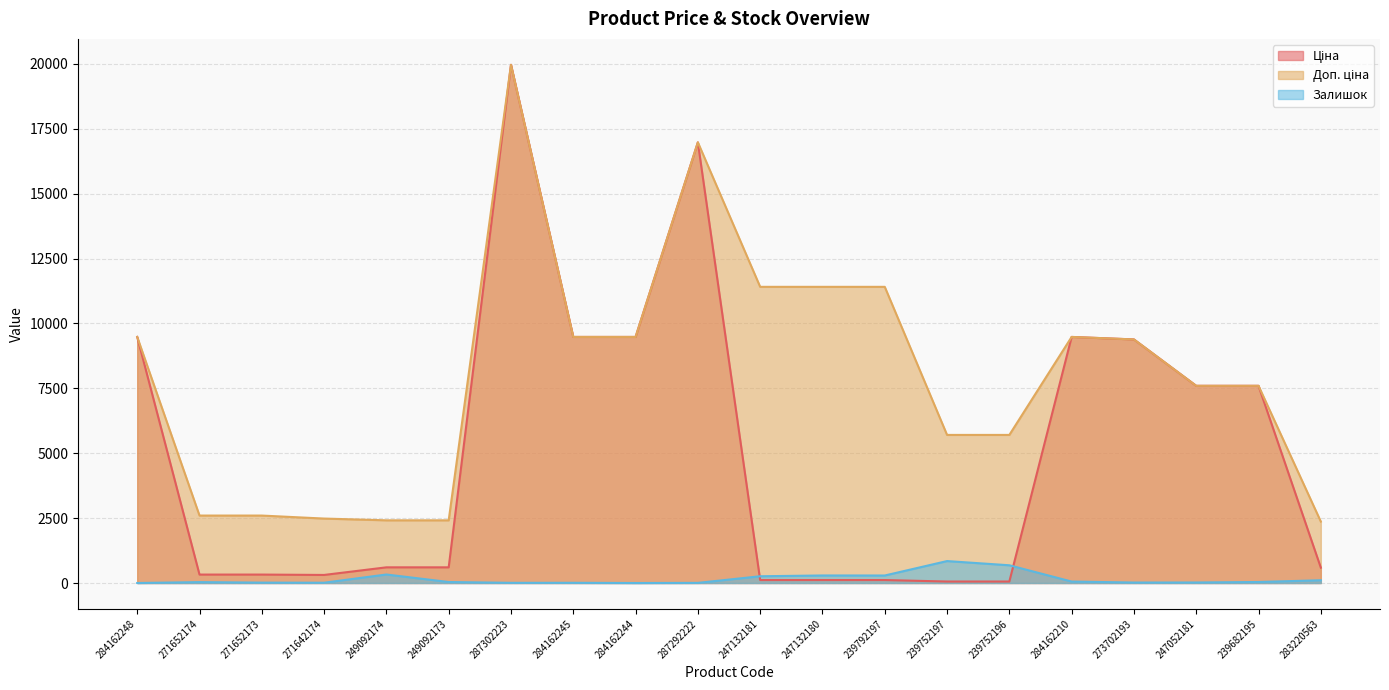

In Доп. ціна, how many points are higher than both neighbors (excluding endpoints)?

3